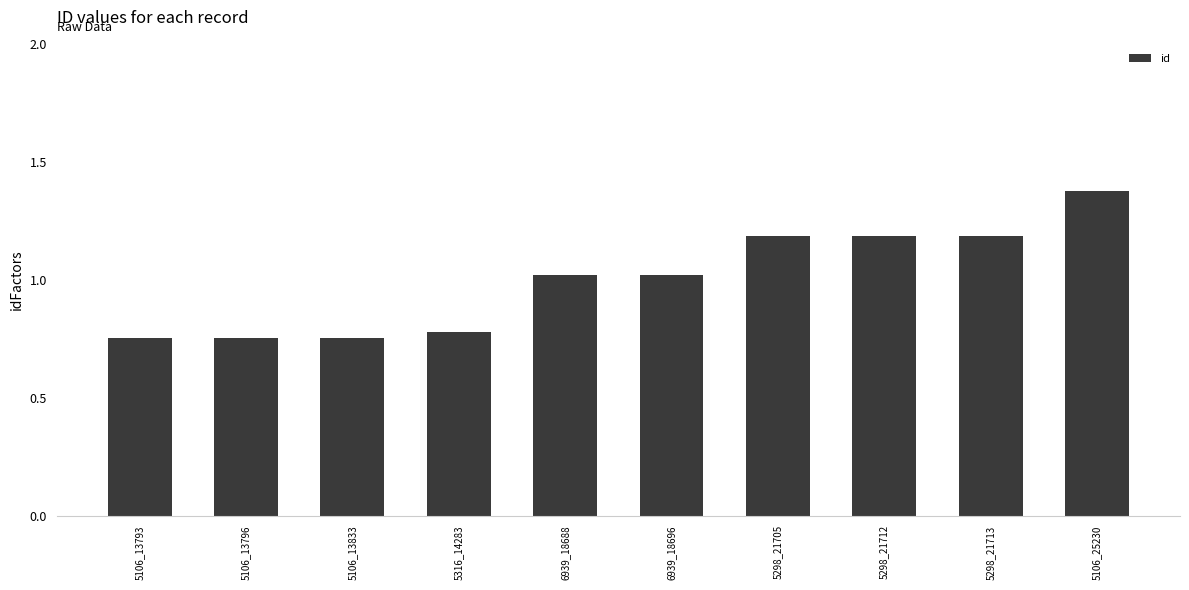

Is it true that the value at 5316_14283 is 0.3?

False